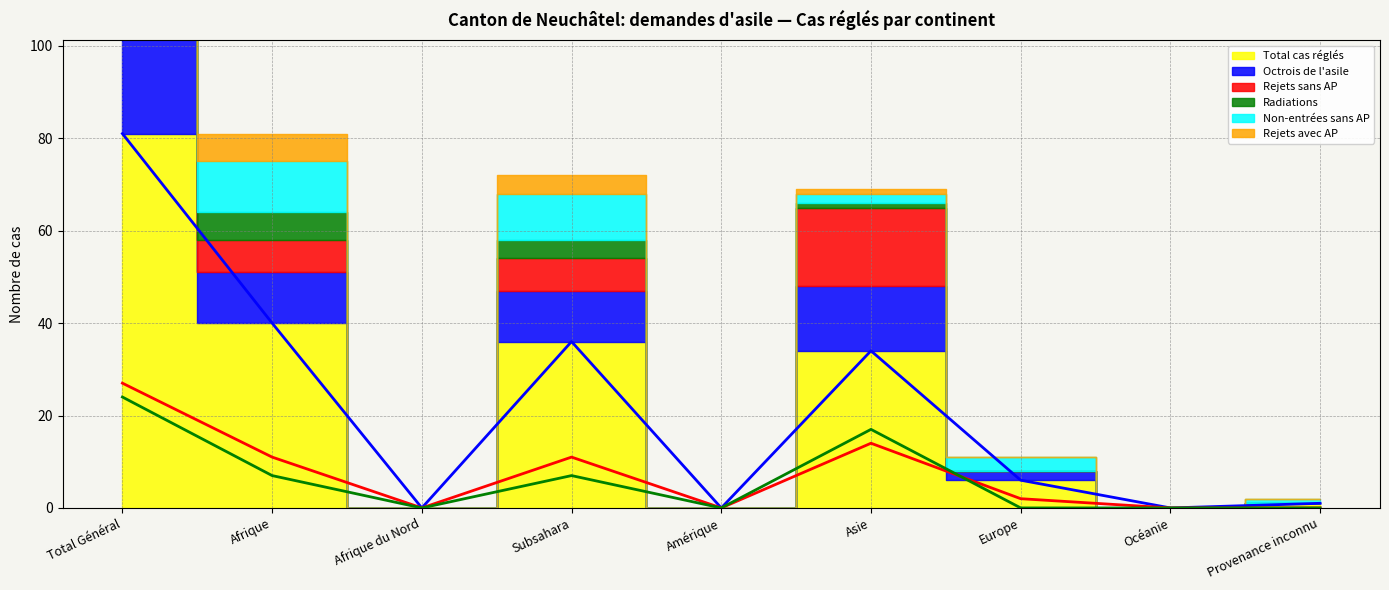

What is the label of the 7th point from the left?

Europe